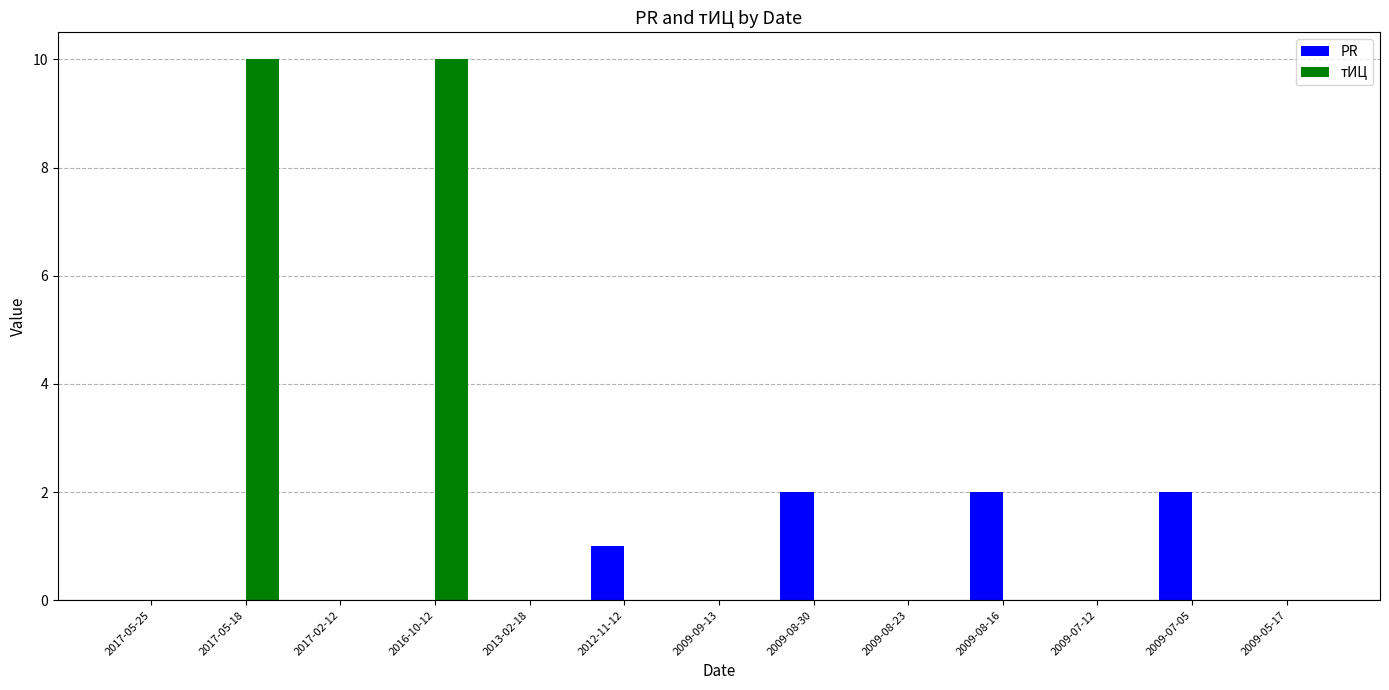

Does the chart contain stacked bars?

No